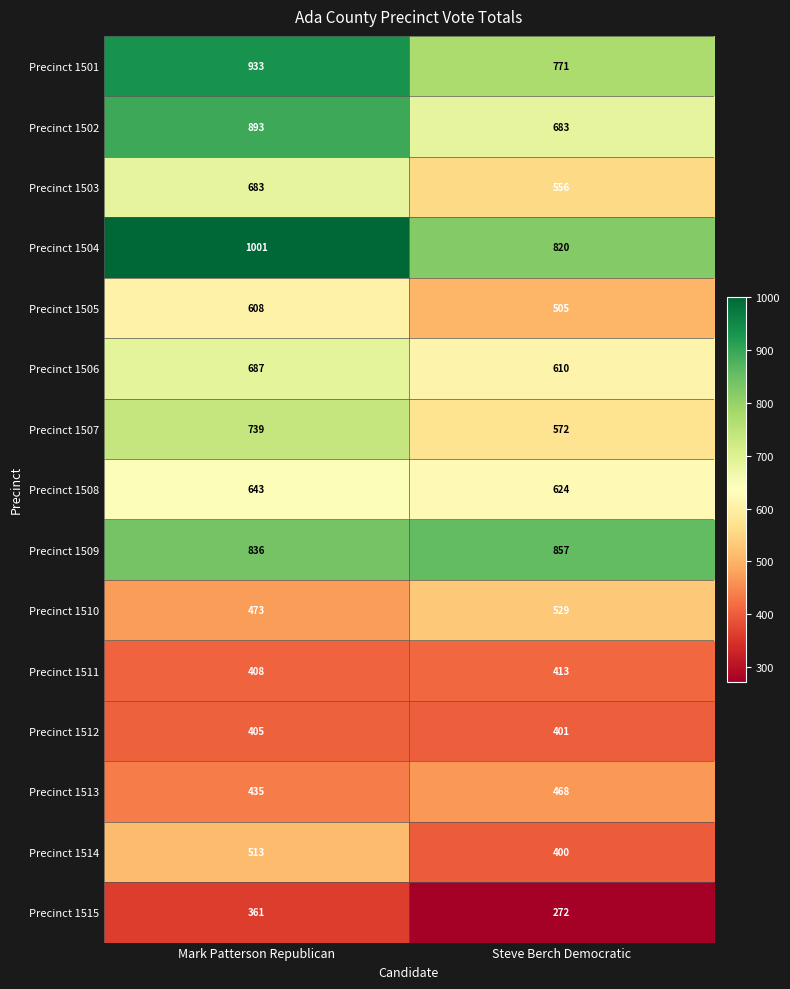

The Precinct 1515 series shows 361 at Mark Patterson Republican. True or false?

True